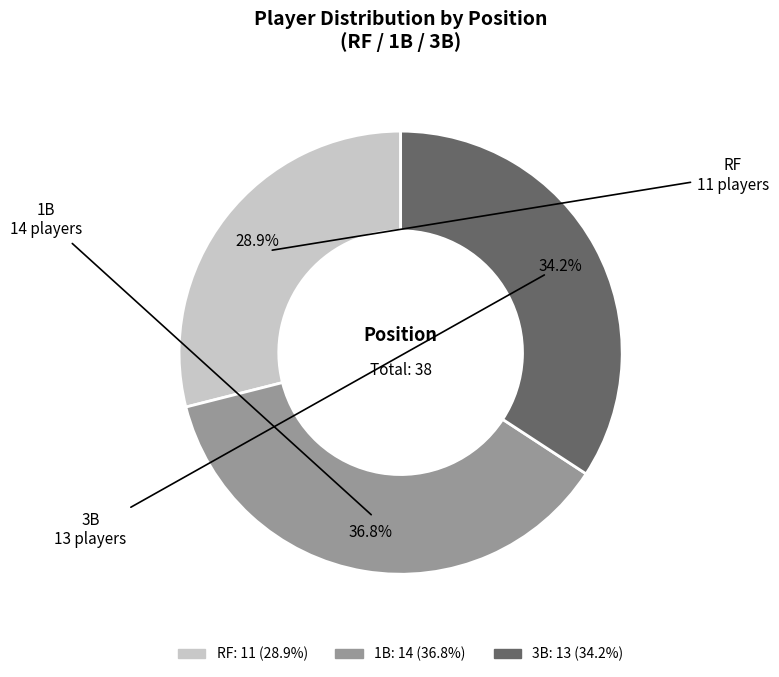

To the nearest percent, what percentage of the pie is 3B?

34%